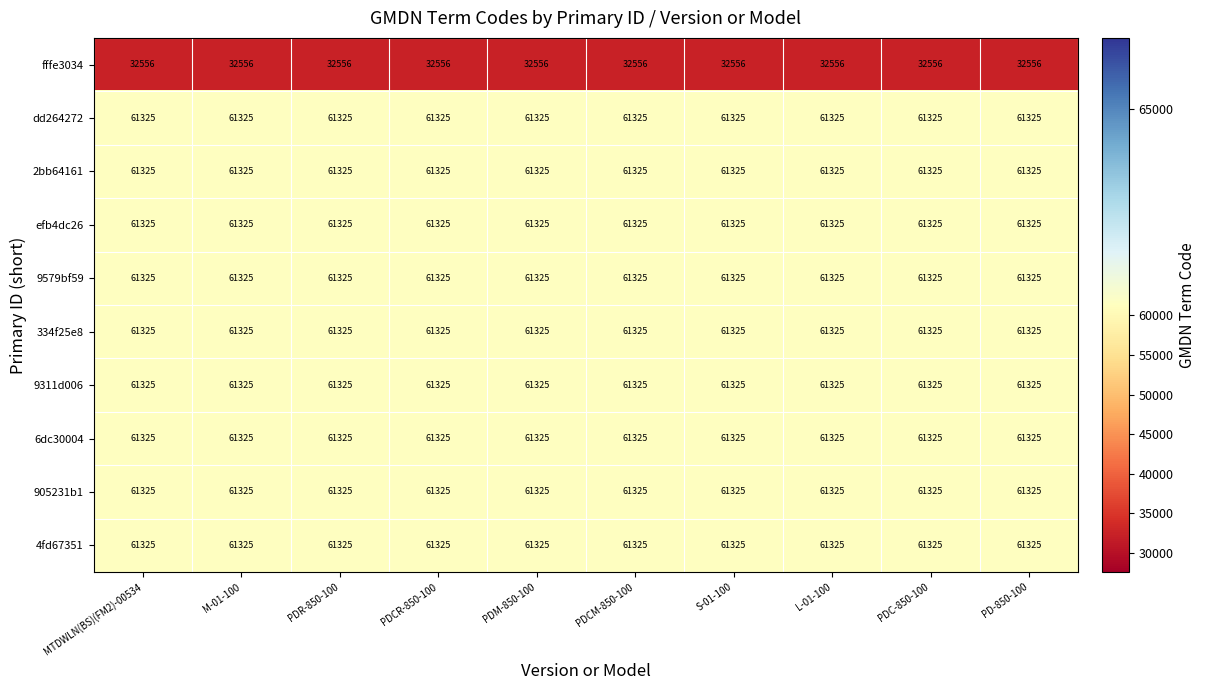

What is the spread (max minus min) of values at PDR-850-100?

28769